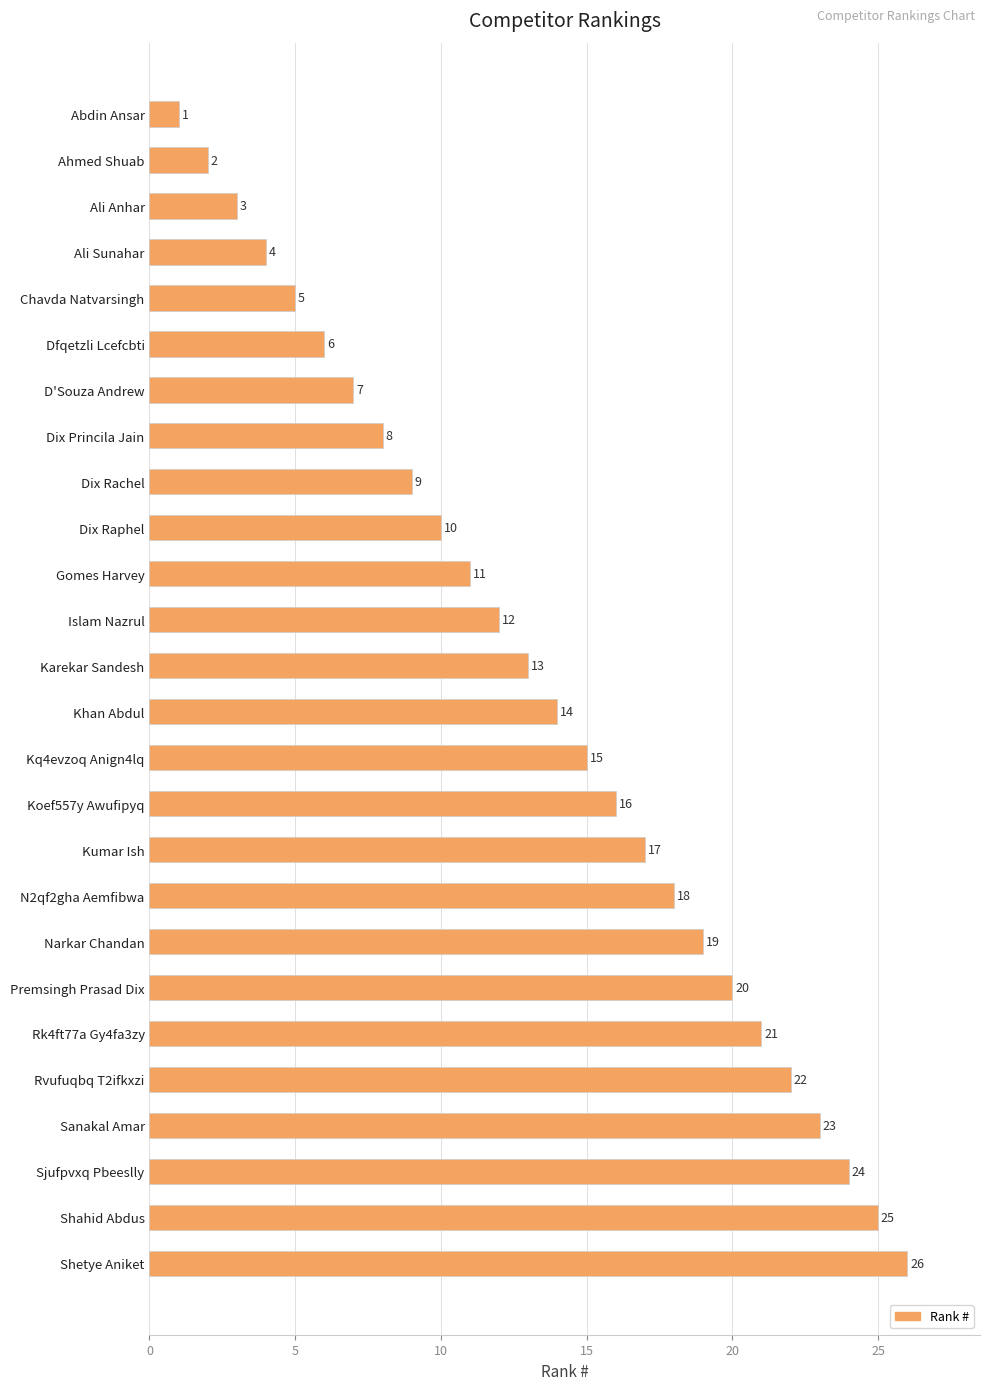

Rank the categories by value from highest to lowest.

Shetye Aniket, Shahid Abdus, Sjufpvxq Pbeeslly, Sanakal Amar, Rvufuqbq T2ifkxzi, Rk4ft77a Gy4fa3zy, Premsingh Prasad Dix, Narkar Chandan, N2qf2gha Aemfibwa, Kumar Ish, Koef557y Awufipyq, Kq4evzoq Anign4lq, Khan Abdul, Karekar Sandesh, Islam Nazrul, Gomes Harvey, Dix Raphel, Dix Rachel, Dix Princila Jain, D'Souza Andrew, Dfqetzli Lcefcbti, Chavda Natvarsingh, Ali Sunahar, Ali Anhar, Ahmed Shuab, Abdin Ansar